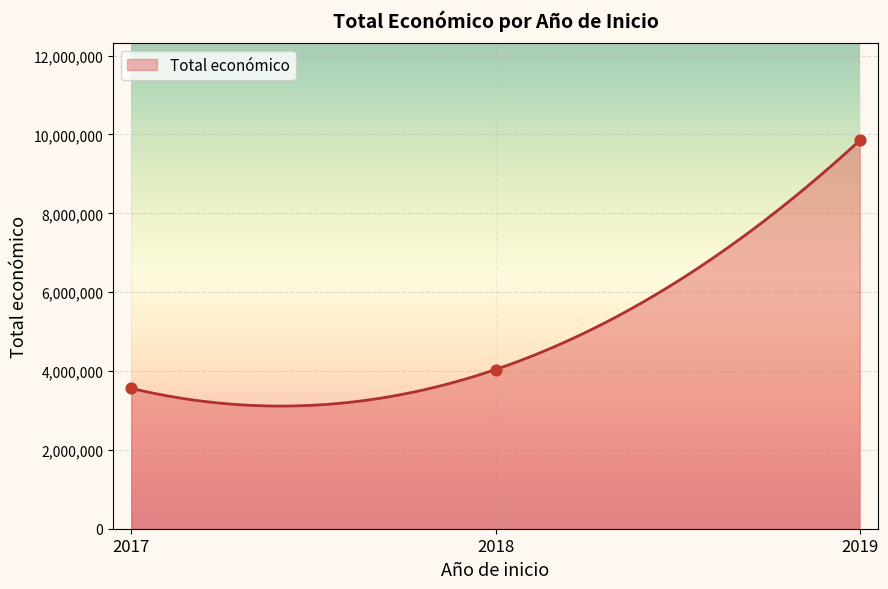

Between 2019 and 2018, which is larger?

2019